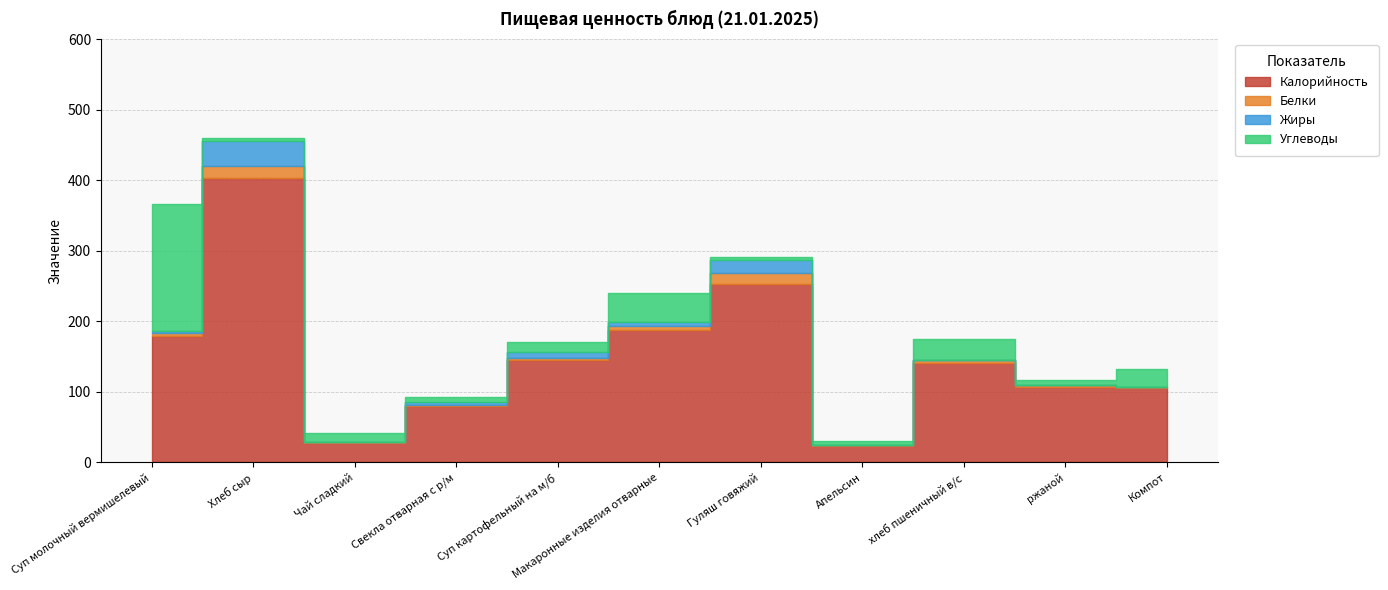

What is the difference between the Углеводы values at ржаной and Гуляш говяжий?

3.2